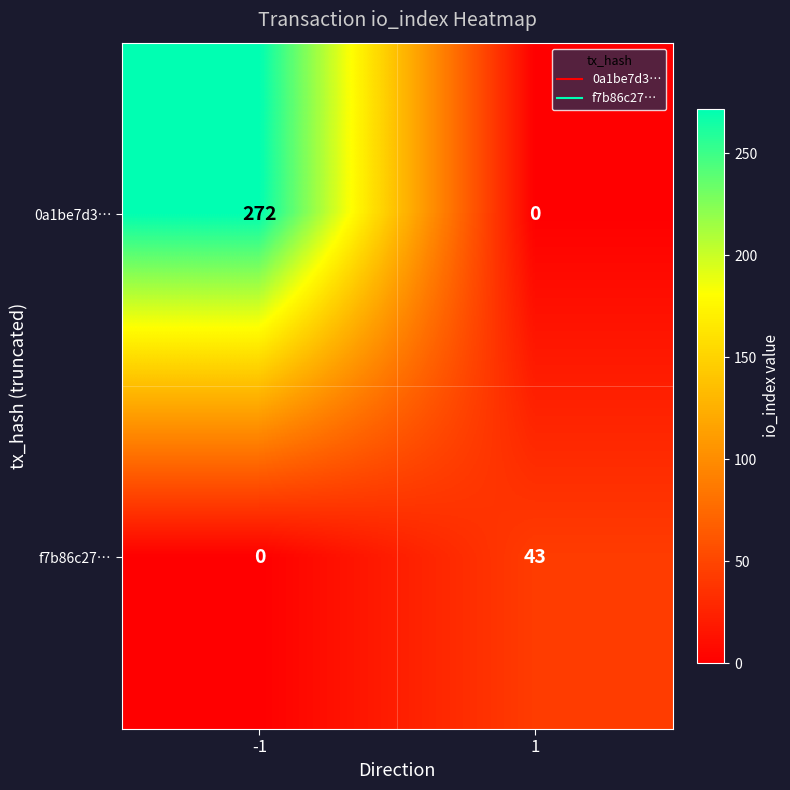

What is the difference between the maximum and minimum values in the f7b86c27… series?

43